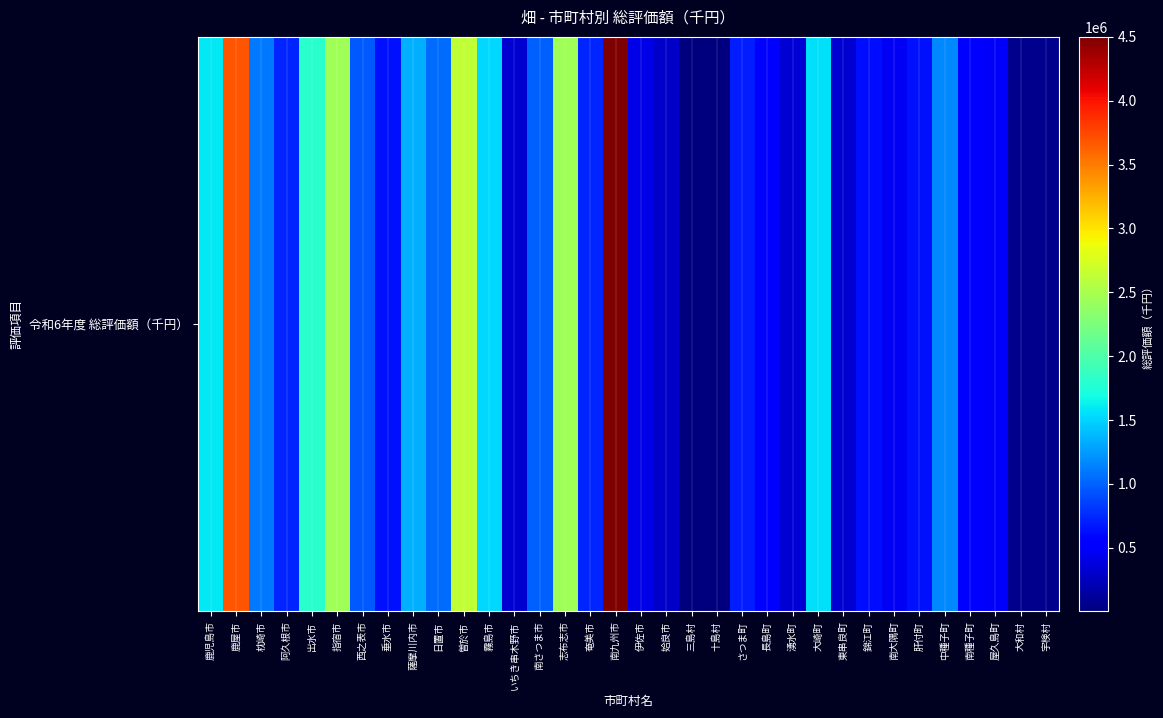

What is the minimum value shown in the chart?

380